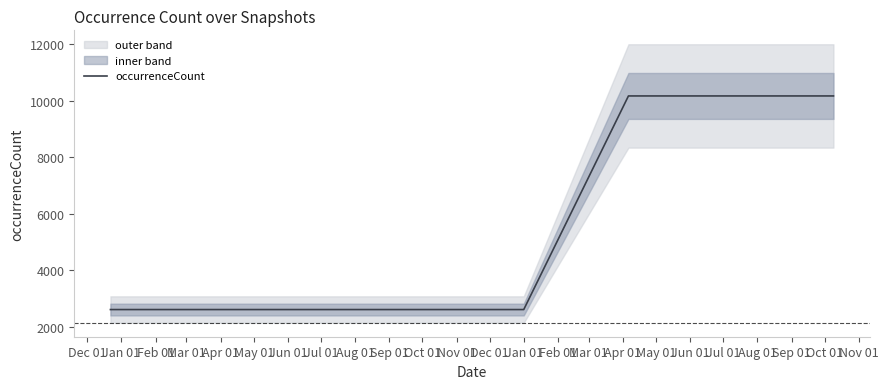

What is the difference between the maximum and minimum values?

7566